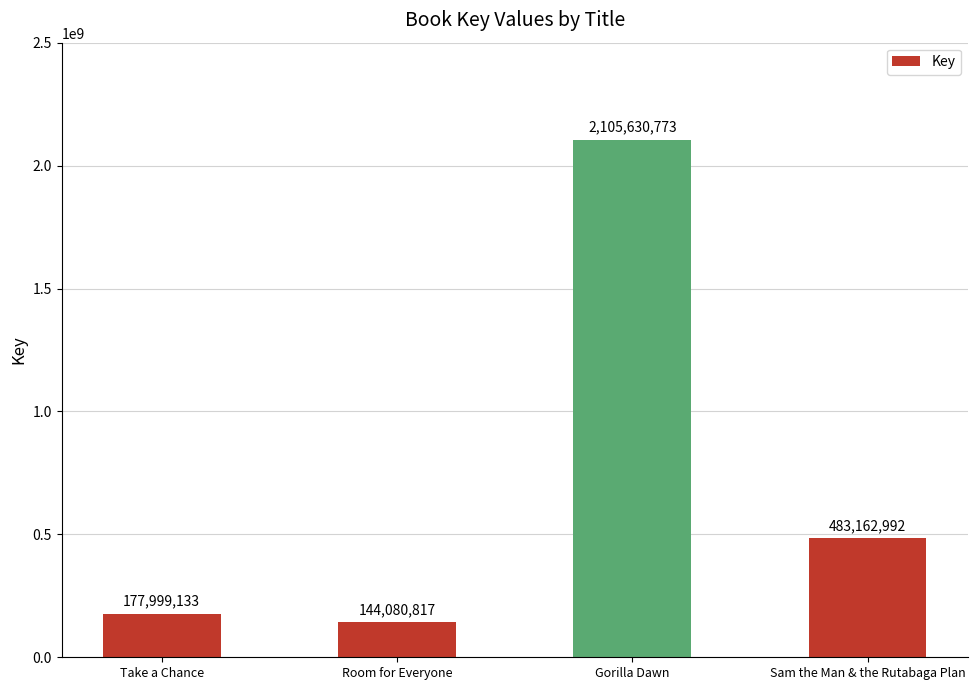

What is the value of the 1st bar from the left?

177999133